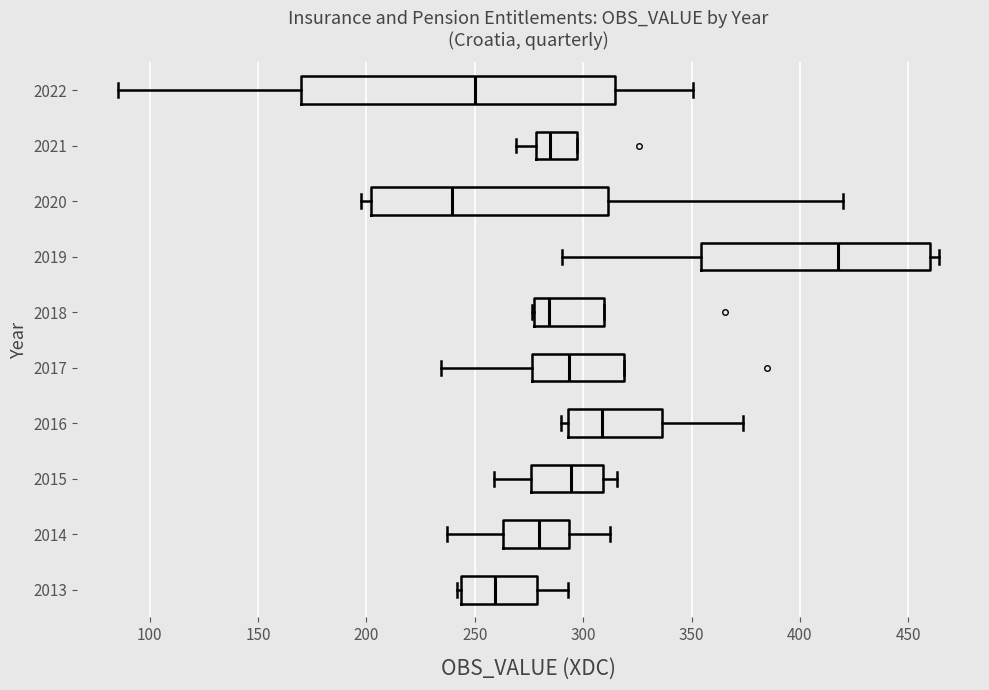

Where does the right whisker of the box at y = 2022 end on the x-axis? The values are not printed on the chart, so give them approximately, as read against the axis.

350